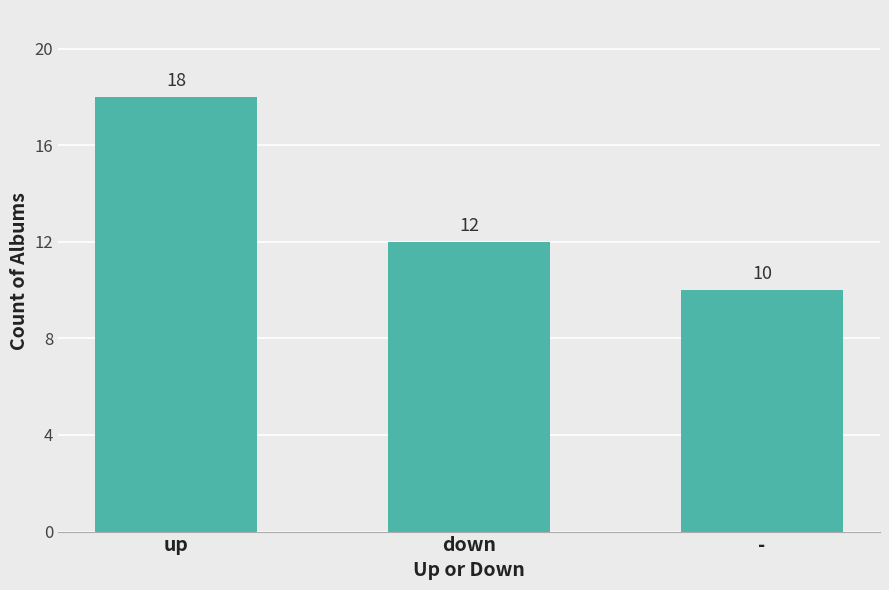

What is the smallest value displayed?

10